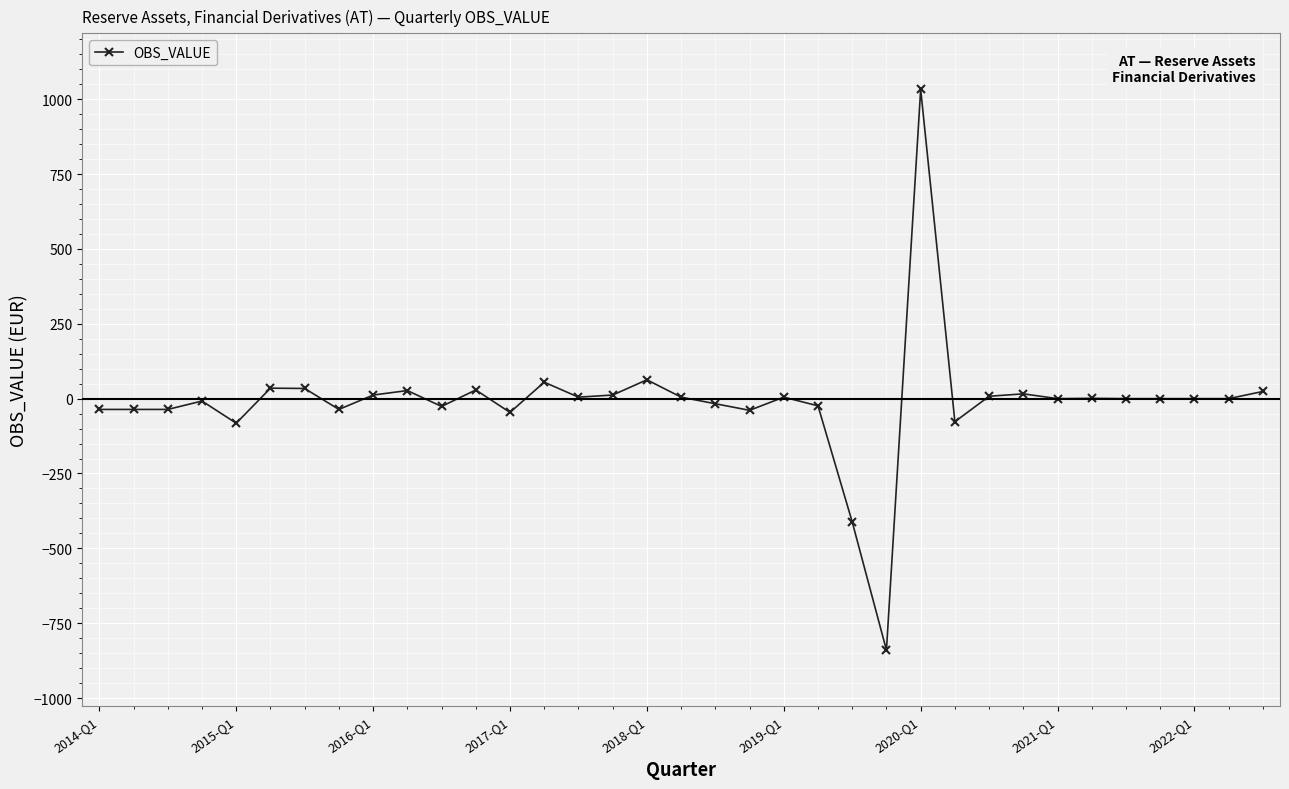

What is the average value?

-10